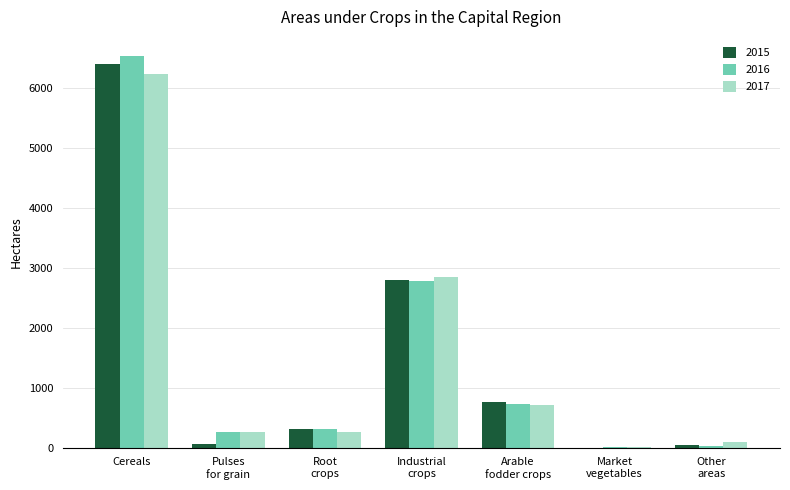

At which category is the sum across all series the highest?

Cereals